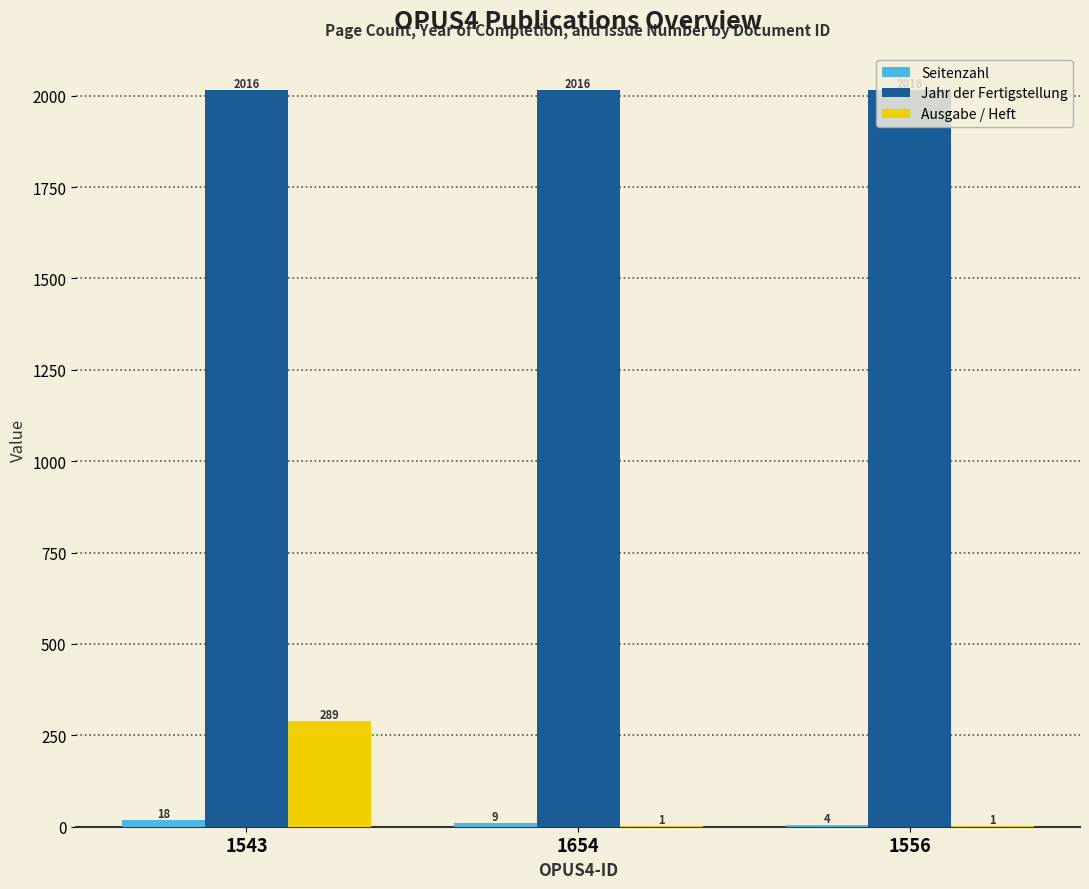

The value of Ausgabe / Heft at 1543 is 289. True or false?

True